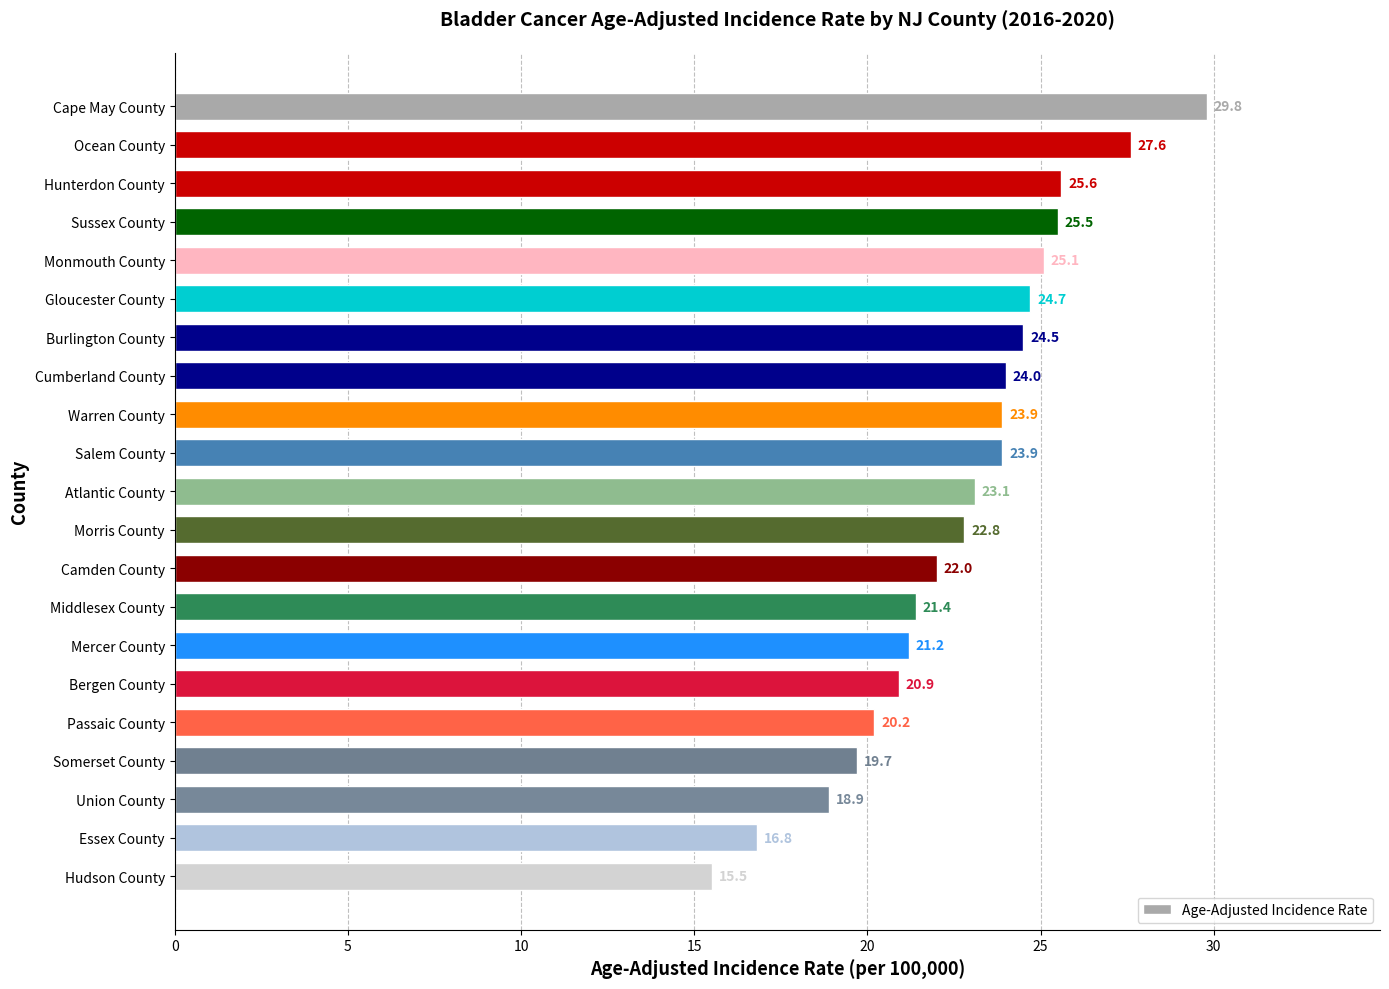

What is the sum of all values?

477.1